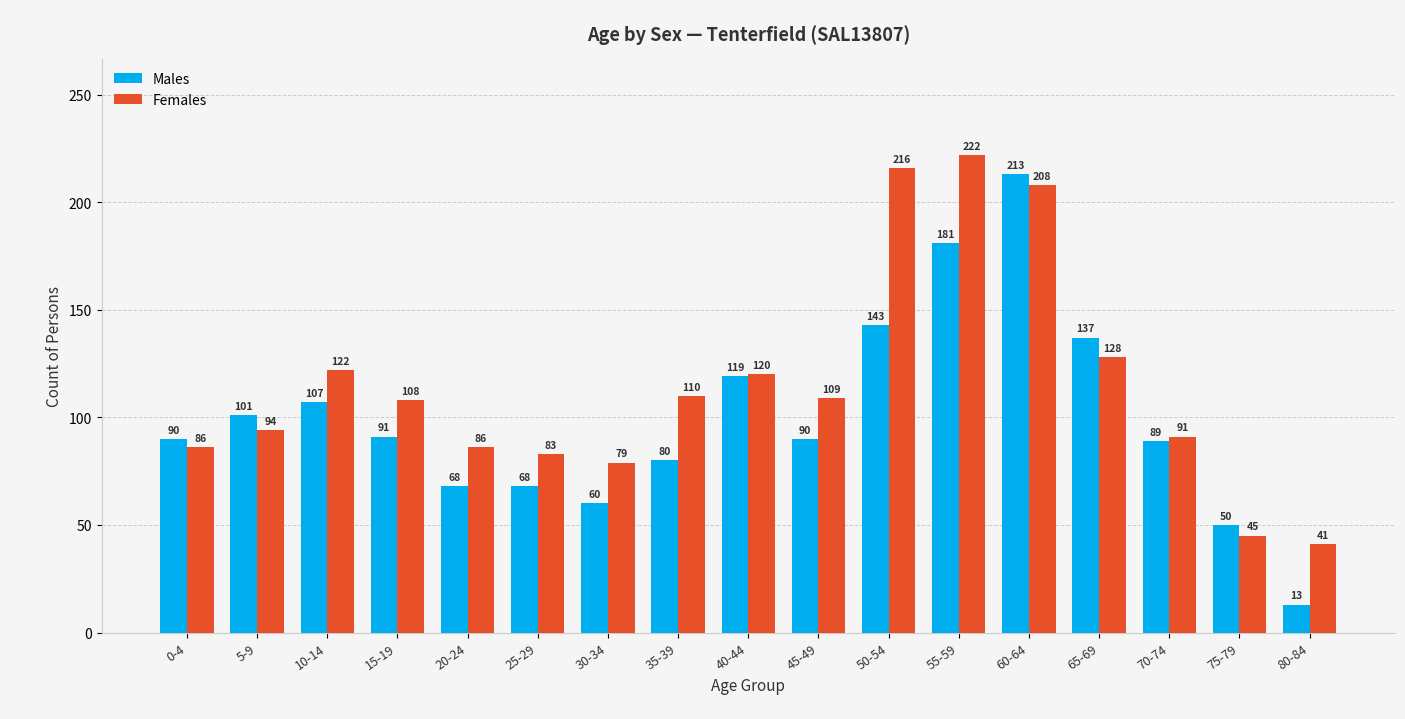

At which label does Females first exceed 108?

10-14